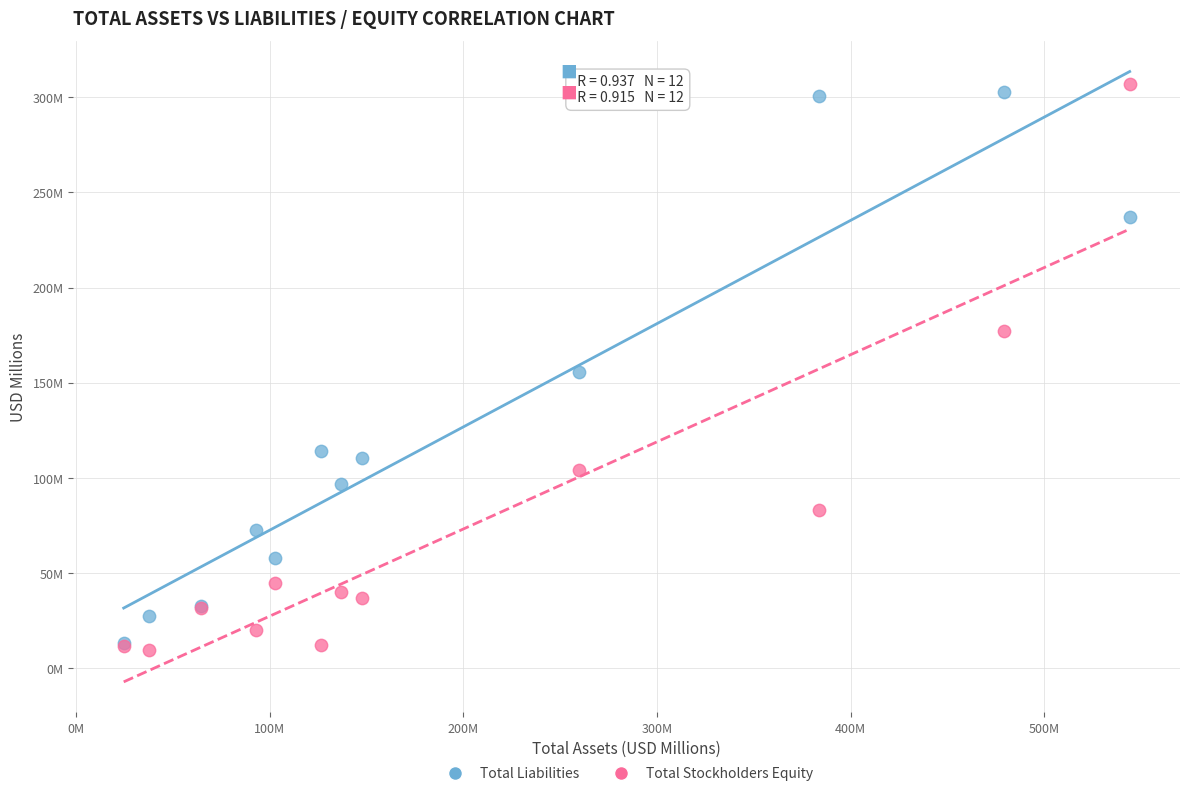

Which series has the widest spread of Y values?

Total Stockholders Equity